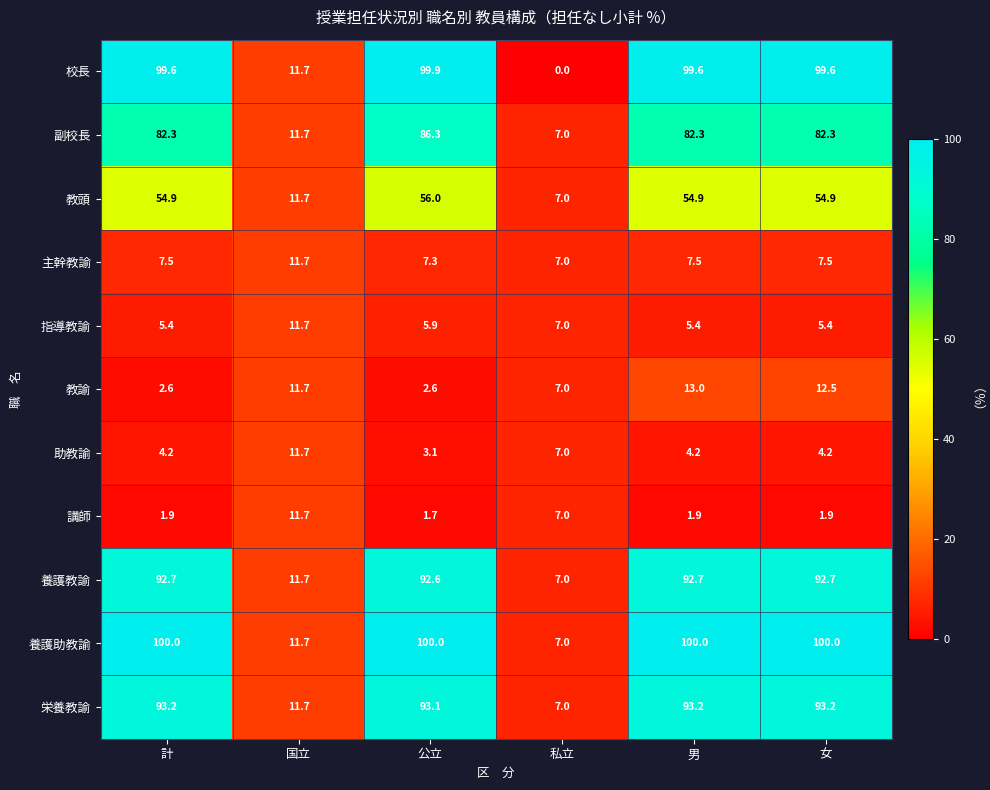

Which series has the largest total across all categories?

養護助教諭